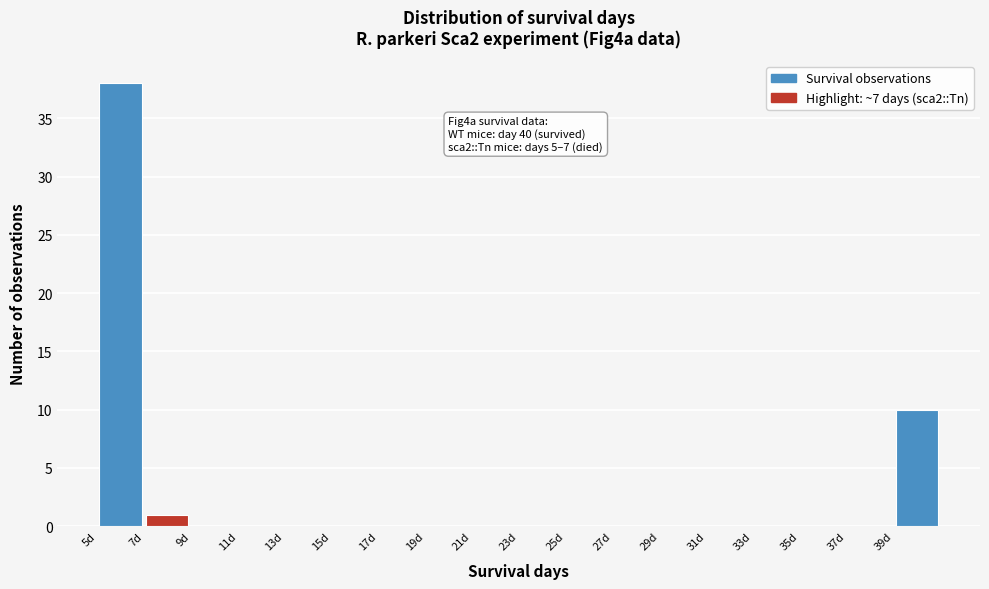

Which range on the x-axis has the tallest bar?

5 to 7